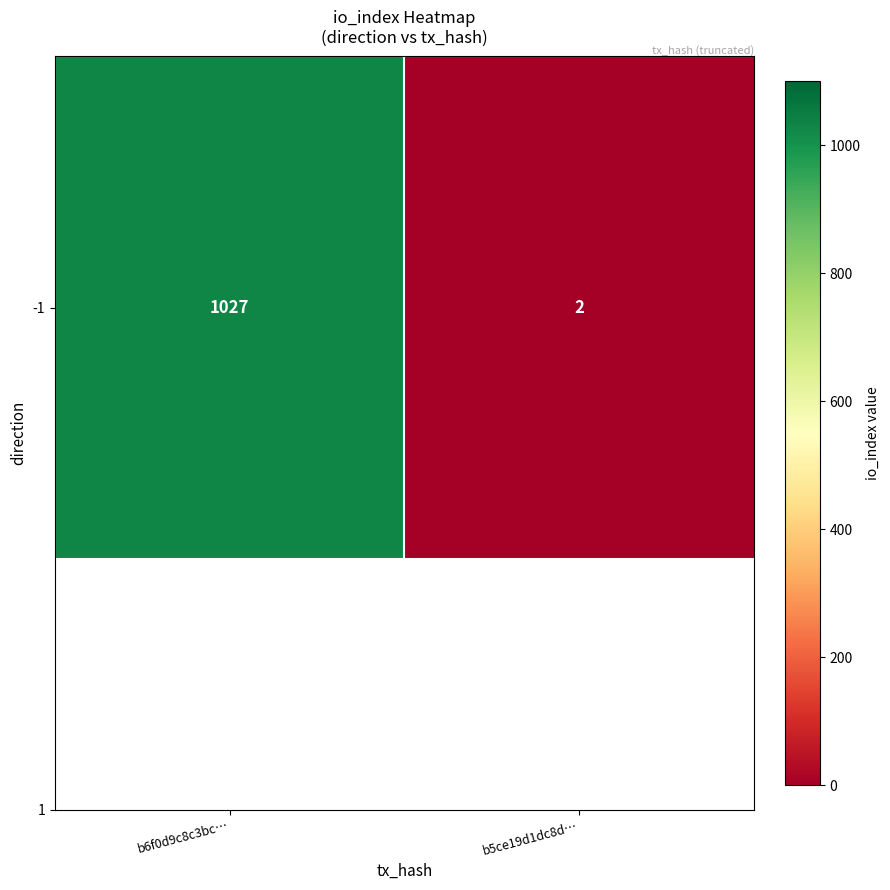

What is the sum of the values at b6f0d9c8c3bc… and b5ce19d1dc8d…?

1029